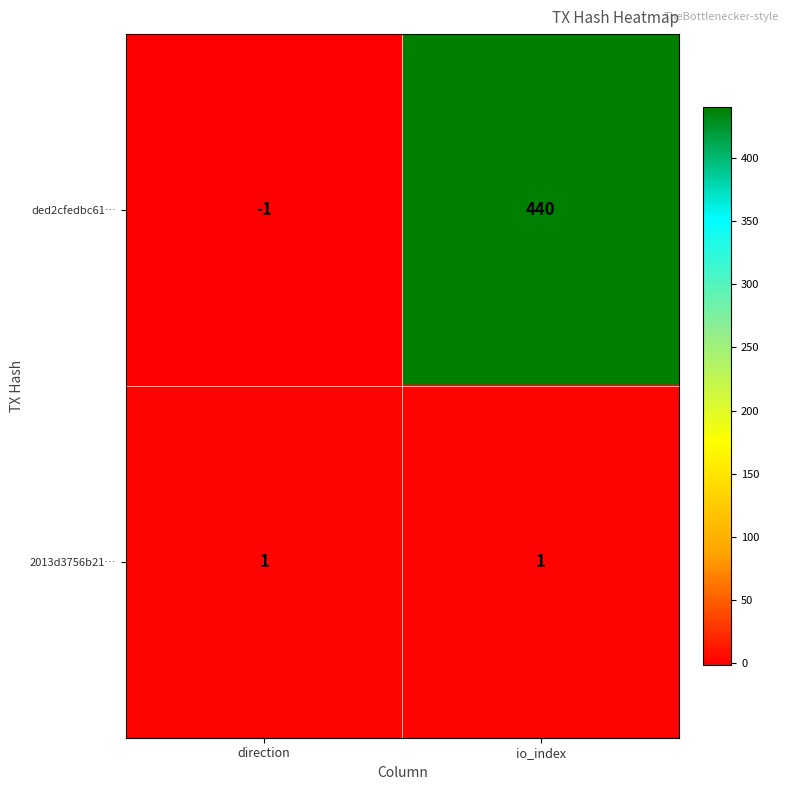

What is the total value across all series at io_index?

441